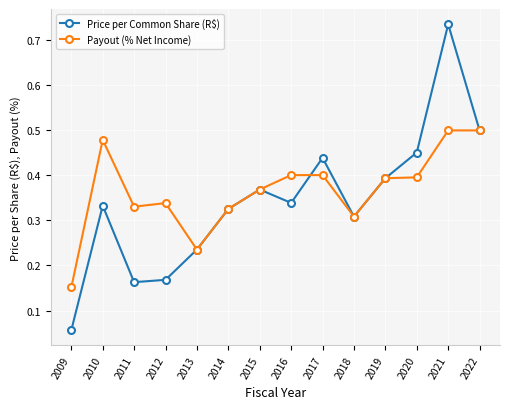

The value of Payout (% Net Income) at 2019 is 0.6. True or false?

False